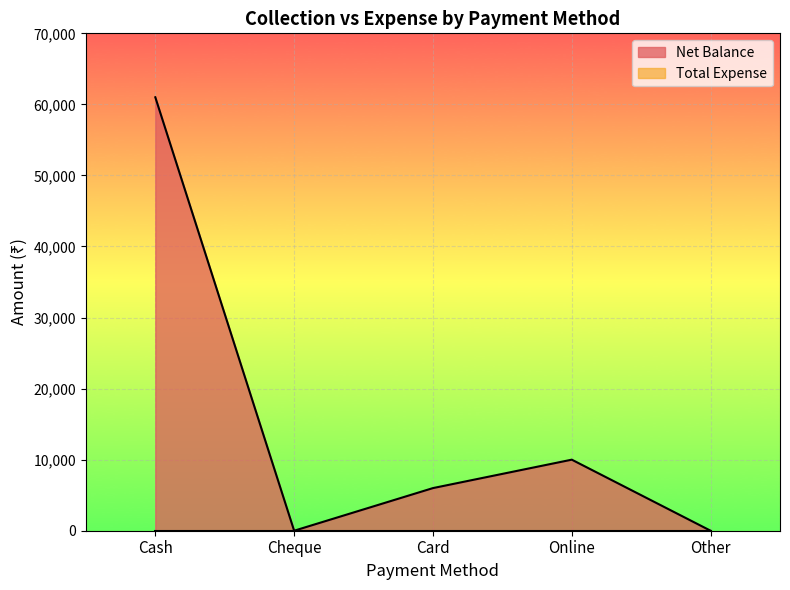

Which label corresponds to the smallest value in the chart?

Cheque